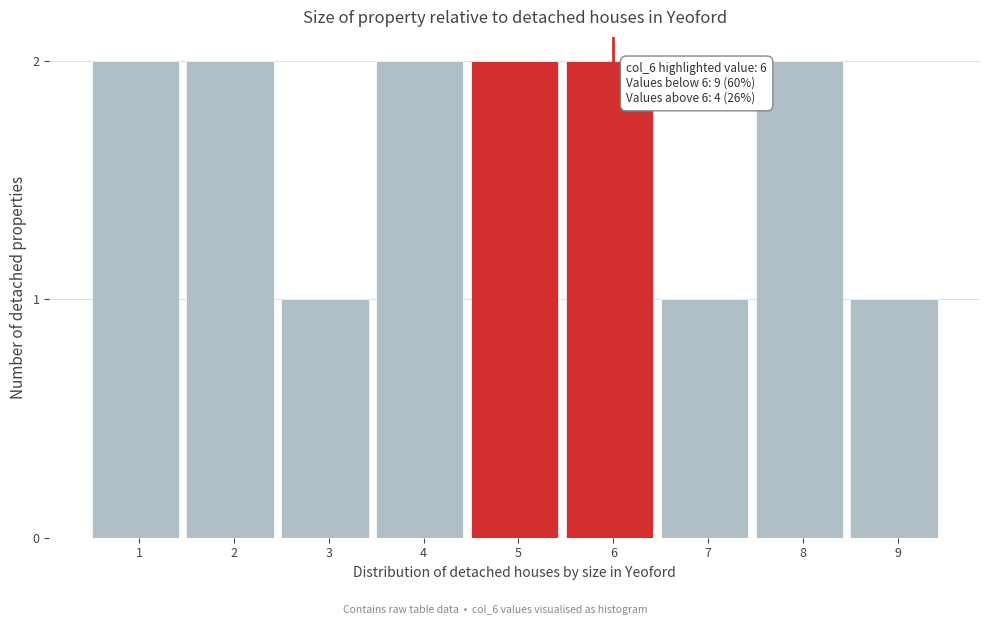

Reading right to left, extract all data points from this chart.

9=1	8=2	7=1	6=2	5=2	4=2	3=1	2=2	1=2